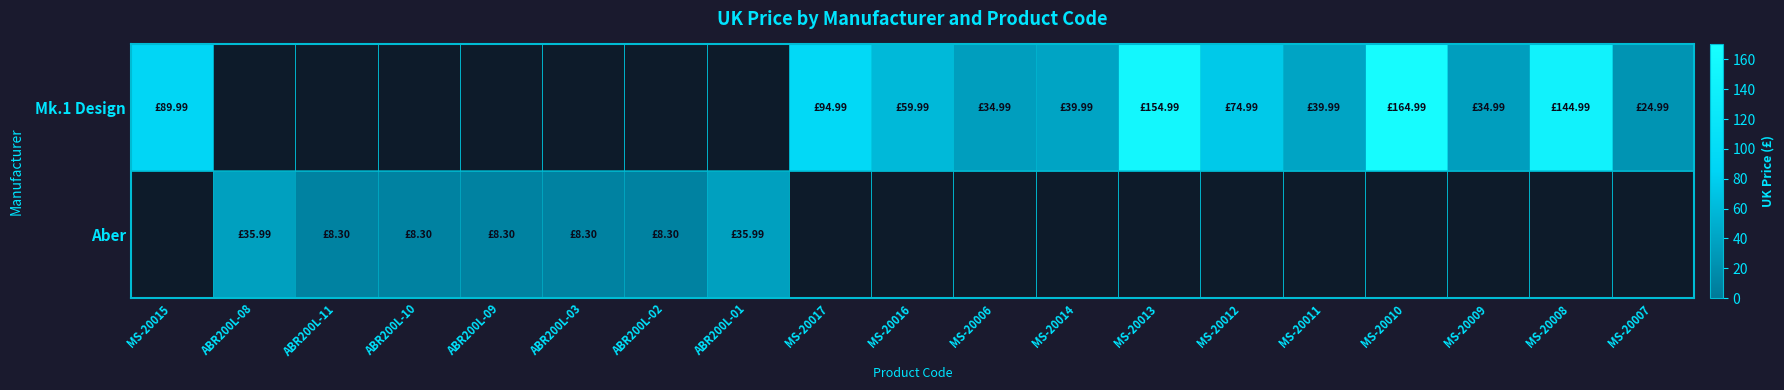

Read the Mk.1 Design value at MS-20016.

60.0